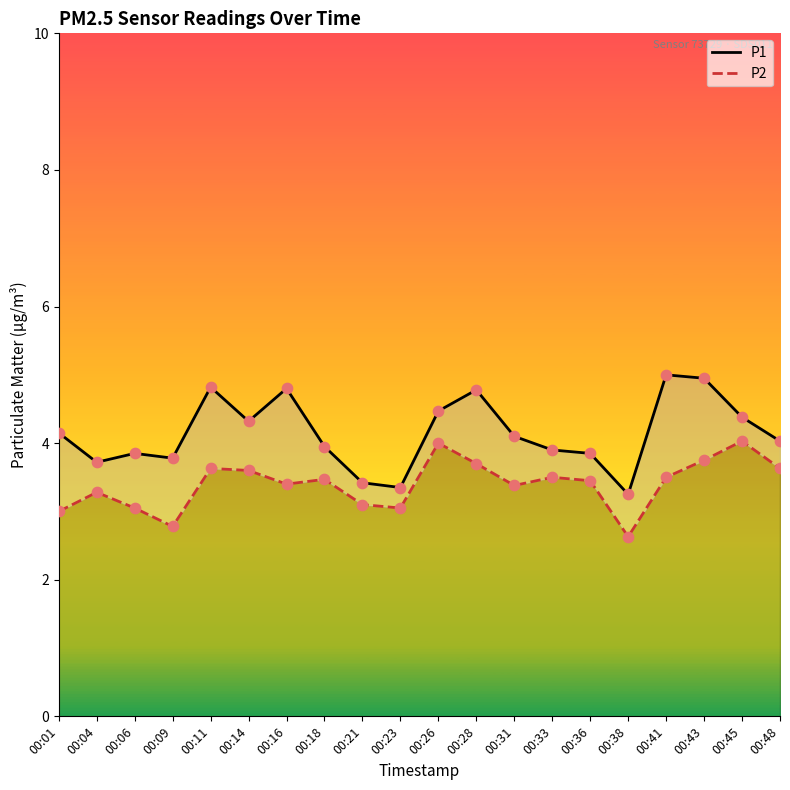

At which category is the sum across all series the highest?

00:43